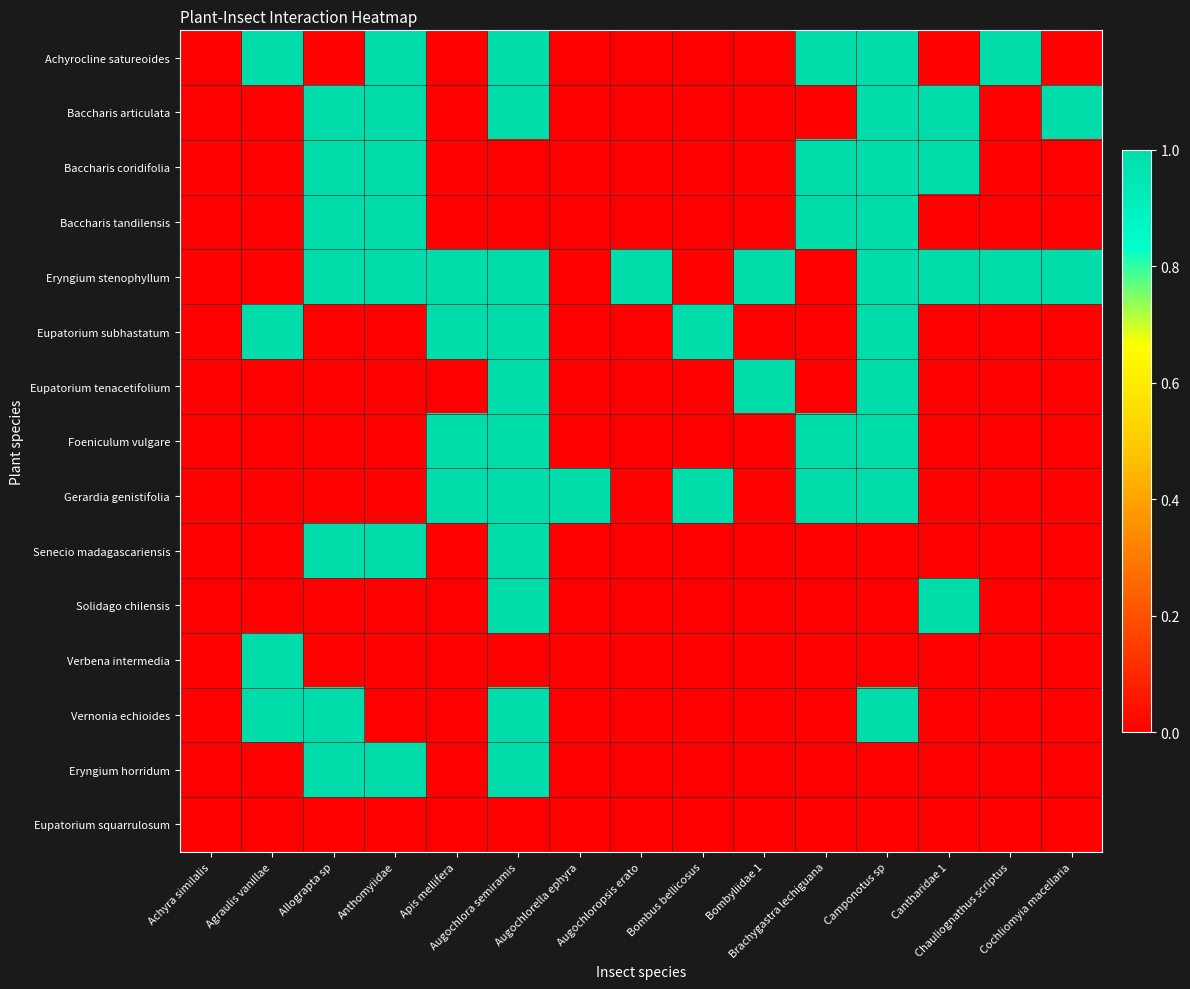

Reading left to right, extract all data points from this chart.

Achyrocline satureoides: Achyra similalis=0	Agraulis vanillae=1	Allograpta sp=0	Anthomyiidae=1	Apis mellifera=0	Augochlora semiramis=1	Augochlorella ephyra=0	Augochloropsis erato=0	Bombus bellicosus=0	Bombyliidae 1=0	Brachygastra lechiguana=1	Camponotus sp=1	Cantharidae 1=0	Chauliognathus scriptus=1	Cochliomyia macellaria=0
Baccharis articulata: Achyra similalis=0	Agraulis vanillae=0	Allograpta sp=1	Anthomyiidae=1	Apis mellifera=0	Augochlora semiramis=1	Augochlorella ephyra=0	Augochloropsis erato=0	Bombus bellicosus=0	Bombyliidae 1=0	Brachygastra lechiguana=0	Camponotus sp=1	Cantharidae 1=1	Chauliognathus scriptus=0	Cochliomyia macellaria=1
Baccharis coridifolia: Achyra similalis=0	Agraulis vanillae=0	Allograpta sp=1	Anthomyiidae=1	Apis mellifera=0	Augochlora semiramis=0	Augochlorella ephyra=0	Augochloropsis erato=0	Bombus bellicosus=0	Bombyliidae 1=0	Brachygastra lechiguana=1	Camponotus sp=1	Cantharidae 1=1	Chauliognathus scriptus=0	Cochliomyia macellaria=0
Baccharis tandilensis: Achyra similalis=0	Agraulis vanillae=0	Allograpta sp=1	Anthomyiidae=1	Apis mellifera=0	Augochlora semiramis=0	Augochlorella ephyra=0	Augochloropsis erato=0	Bombus bellicosus=0	Bombyliidae 1=0	Brachygastra lechiguana=1	Camponotus sp=1	Cantharidae 1=0	Chauliognathus scriptus=0	Cochliomyia macellaria=0
Eryngium stenophyllum: Achyra similalis=0	Agraulis vanillae=0	Allograpta sp=1	Anthomyiidae=1	Apis mellifera=1	Augochlora semiramis=1	Augochlorella ephyra=0	Augochloropsis erato=1	Bombus bellicosus=0	Bombyliidae 1=1	Brachygastra lechiguana=0	Camponotus sp=1	Cantharidae 1=1	Chauliognathus scriptus=1	Cochliomyia macellaria=1
Eupatorium subhastatum: Achyra similalis=0	Agraulis vanillae=1	Allograpta sp=0	Anthomyiidae=0	Apis mellifera=1	Augochlora semiramis=1	Augochlorella ephyra=0	Augochloropsis erato=0	Bombus bellicosus=1	Bombyliidae 1=0	Brachygastra lechiguana=0	Camponotus sp=1	Cantharidae 1=0	Chauliognathus scriptus=0	Cochliomyia macellaria=0
Eupatorium tenacetifolium: Achyra similalis=0	Agraulis vanillae=0	Allograpta sp=0	Anthomyiidae=0	Apis mellifera=0	Augochlora semiramis=1	Augochlorella ephyra=0	Augochloropsis erato=0	Bombus bellicosus=0	Bombyliidae 1=1	Brachygastra lechiguana=0	Camponotus sp=1	Cantharidae 1=0	Chauliognathus scriptus=0	Cochliomyia macellaria=0
Foeniculum vulgare: Achyra similalis=0	Agraulis vanillae=0	Allograpta sp=0	Anthomyiidae=0	Apis mellifera=1	Augochlora semiramis=1	Augochlorella ephyra=0	Augochloropsis erato=0	Bombus bellicosus=0	Bombyliidae 1=0	Brachygastra lechiguana=1	Camponotus sp=1	Cantharidae 1=0	Chauliognathus scriptus=0	Cochliomyia macellaria=0
Gerardia genistifolia: Achyra similalis=0	Agraulis vanillae=0	Allograpta sp=0	Anthomyiidae=0	Apis mellifera=1	Augochlora semiramis=1	Augochlorella ephyra=1	Augochloropsis erato=0	Bombus bellicosus=1	Bombyliidae 1=0	Brachygastra lechiguana=1	Camponotus sp=1	Cantharidae 1=0	Chauliognathus scriptus=0	Cochliomyia macellaria=0
Senecio madagascariensis: Achyra similalis=0	Agraulis vanillae=0	Allograpta sp=1	Anthomyiidae=1	Apis mellifera=0	Augochlora semiramis=1	Augochlorella ephyra=0	Augochloropsis erato=0	Bombus bellicosus=0	Bombyliidae 1=0	Brachygastra lechiguana=0	Camponotus sp=0	Cantharidae 1=0	Chauliognathus scriptus=0	Cochliomyia macellaria=0
Solidago chilensis: Achyra similalis=0	Agraulis vanillae=0	Allograpta sp=0	Anthomyiidae=0	Apis mellifera=0	Augochlora semiramis=1	Augochlorella ephyra=0	Augochloropsis erato=0	Bombus bellicosus=0	Bombyliidae 1=0	Brachygastra lechiguana=0	Camponotus sp=0	Cantharidae 1=1	Chauliognathus scriptus=0	Cochliomyia macellaria=0
Verbena intermedia: Achyra similalis=0	Agraulis vanillae=1	Allograpta sp=0	Anthomyiidae=0	Apis mellifera=0	Augochlora semiramis=0	Augochlorella ephyra=0	Augochloropsis erato=0	Bombus bellicosus=0	Bombyliidae 1=0	Brachygastra lechiguana=0	Camponotus sp=0	Cantharidae 1=0	Chauliognathus scriptus=0	Cochliomyia macellaria=0
Vernonia echioides: Achyra similalis=0	Agraulis vanillae=1	Allograpta sp=1	Anthomyiidae=0	Apis mellifera=0	Augochlora semiramis=1	Augochlorella ephyra=0	Augochloropsis erato=0	Bombus bellicosus=0	Bombyliidae 1=0	Brachygastra lechiguana=0	Camponotus sp=1	Cantharidae 1=0	Chauliognathus scriptus=0	Cochliomyia macellaria=0
Eryngium horridum: Achyra similalis=0	Agraulis vanillae=0	Allograpta sp=1	Anthomyiidae=1	Apis mellifera=0	Augochlora semiramis=1	Augochlorella ephyra=0	Augochloropsis erato=0	Bombus bellicosus=0	Bombyliidae 1=0	Brachygastra lechiguana=0	Camponotus sp=0	Cantharidae 1=0	Chauliognathus scriptus=0	Cochliomyia macellaria=0
Eupatorium squarrulosum: Achyra similalis=0	Agraulis vanillae=0	Allograpta sp=0	Anthomyiidae=0	Apis mellifera=0	Augochlora semiramis=0	Augochlorella ephyra=0	Augochloropsis erato=0	Bombus bellicosus=0	Bombyliidae 1=0	Brachygastra lechiguana=0	Camponotus sp=0	Cantharidae 1=0	Chauliognathus scriptus=0	Cochliomyia macellaria=0